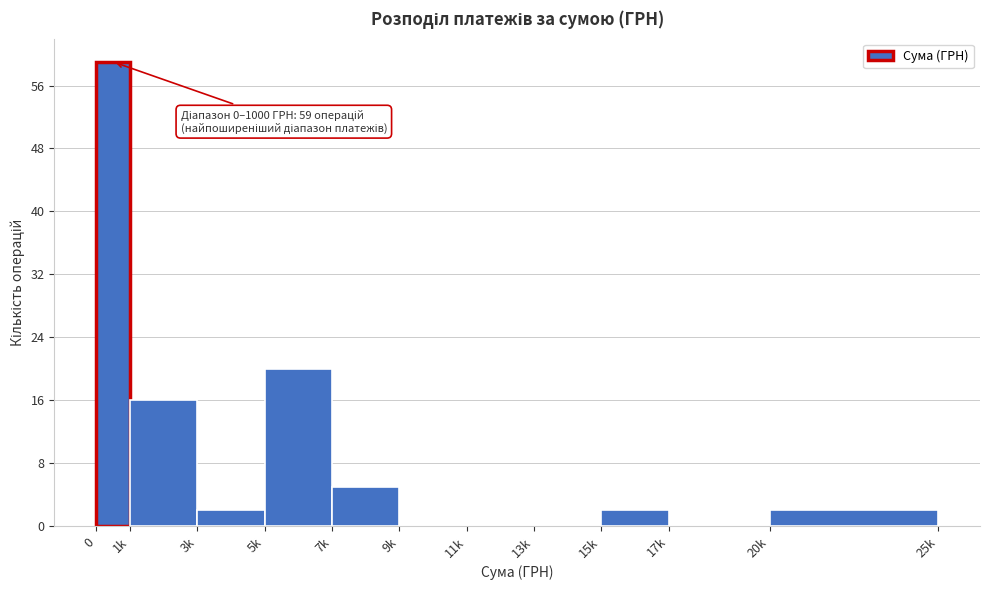

Reading right to left, what are all the values shown in this chart?

20k=2	17k=0	15k=2	13k=0	11k=0	9k=0	7k=5	5k=20	3k=2	1k=16	0=59